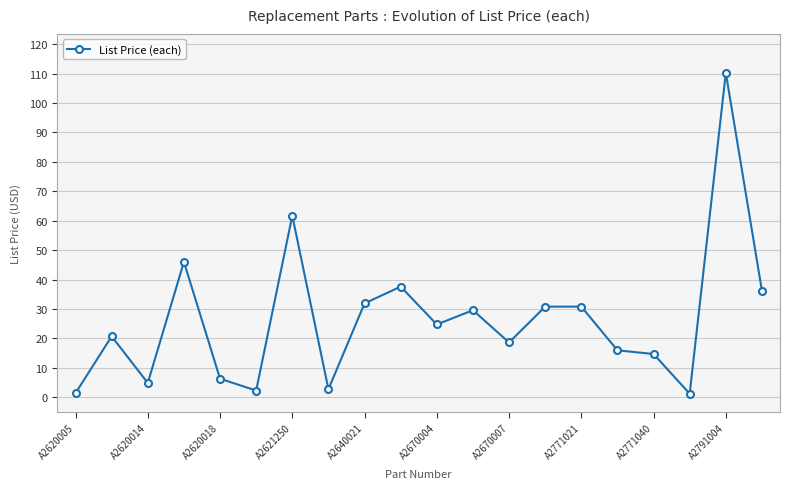

What is the value of the 8th point from the left?

2.7